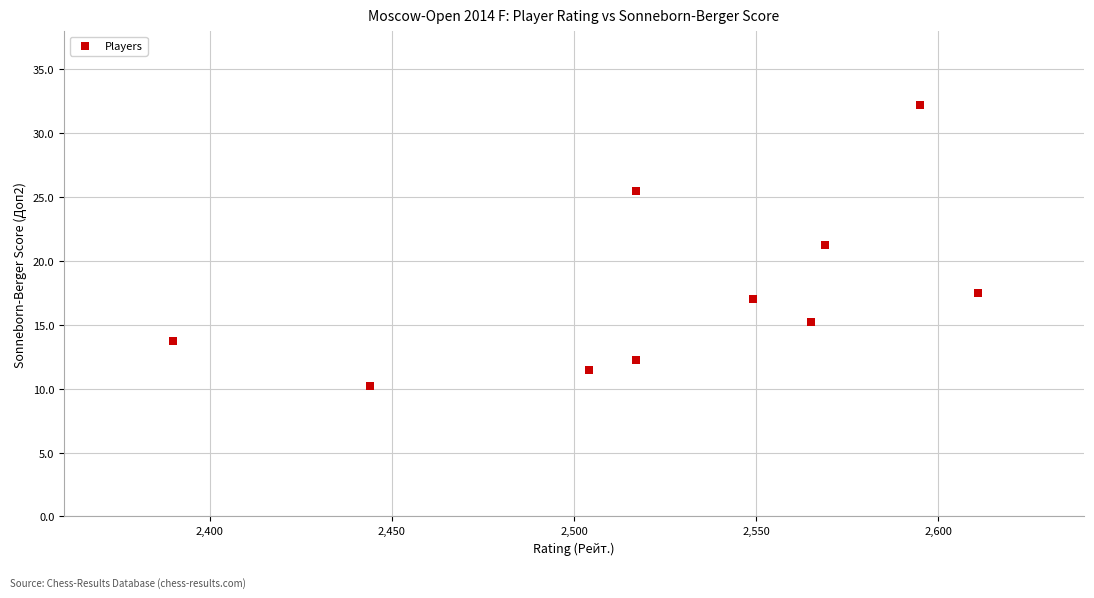

What is the range of Y values (max minus min)?

22.0